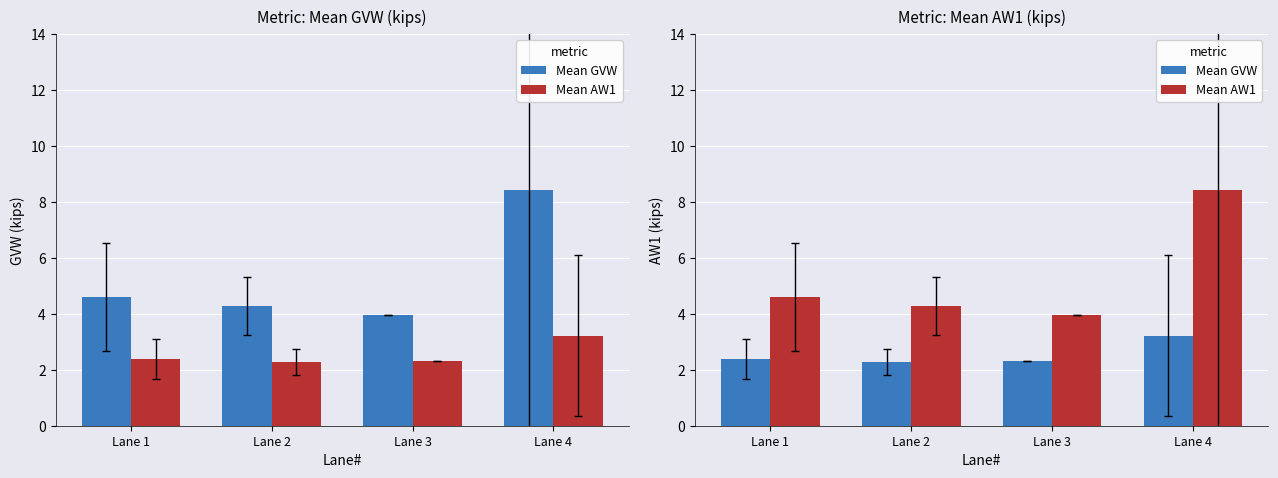

Rank the series by their average value, from highest to lowest.

Mean AW1, Mean GVW